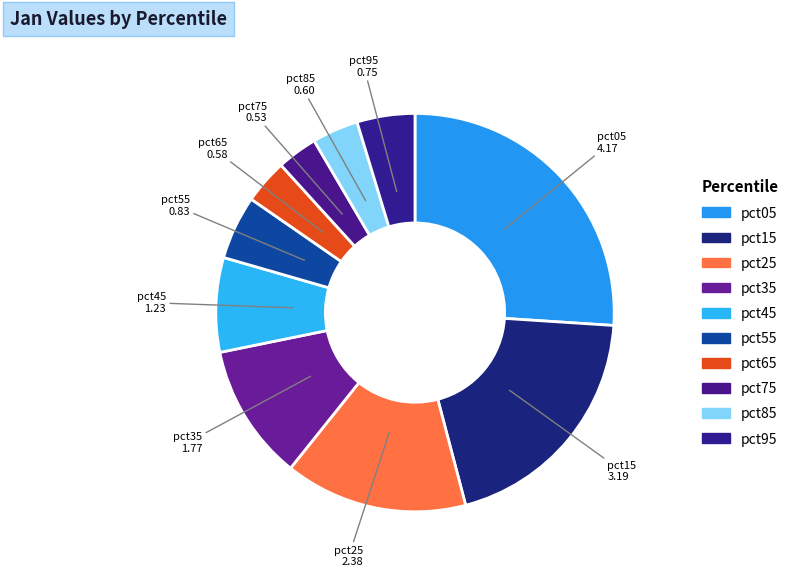

Which category has the biggest portion of the pie?

pct05